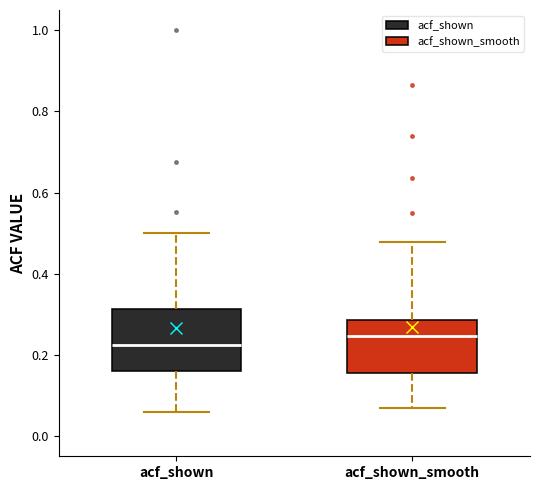

Comparing the boxes themselves (not the whiskers), which one is the tallest?

acf_shown